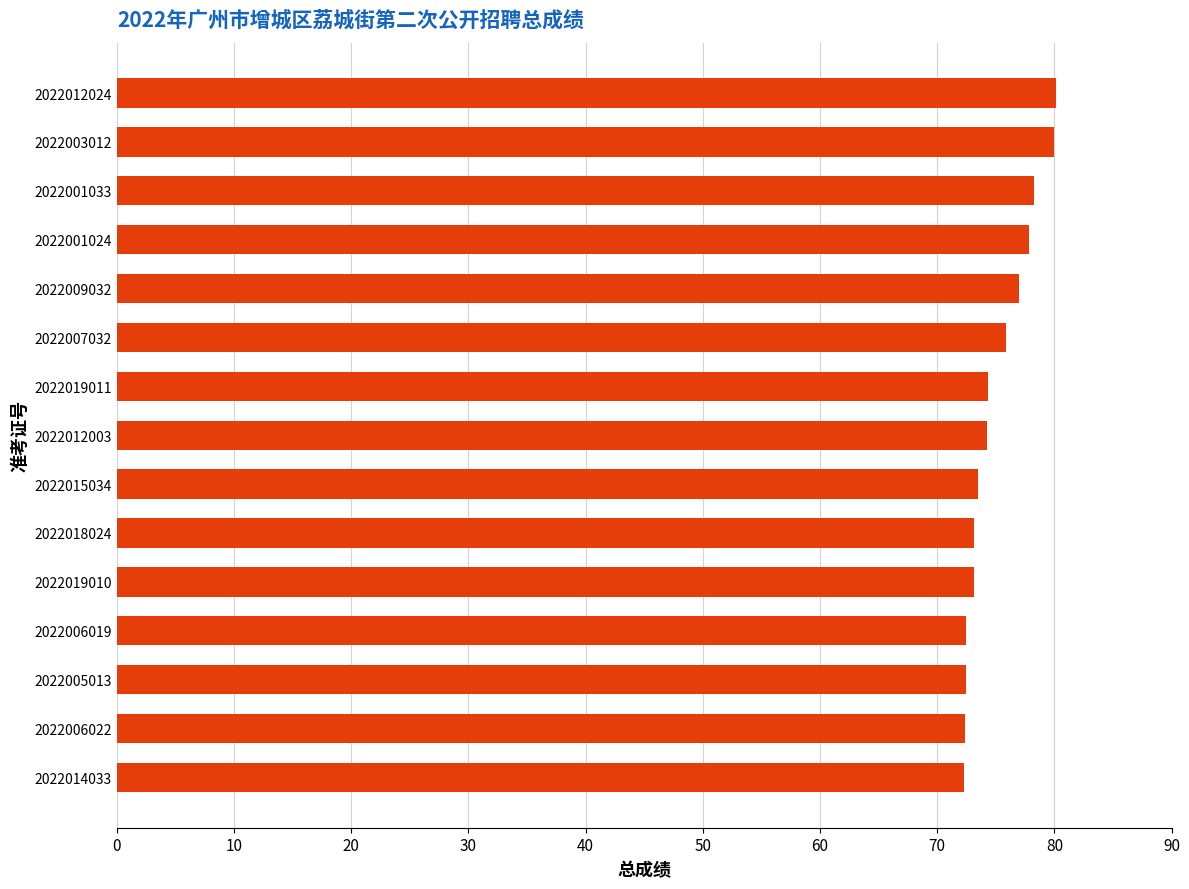

Which has a higher value, 2022006019 or 2022009032?

2022009032